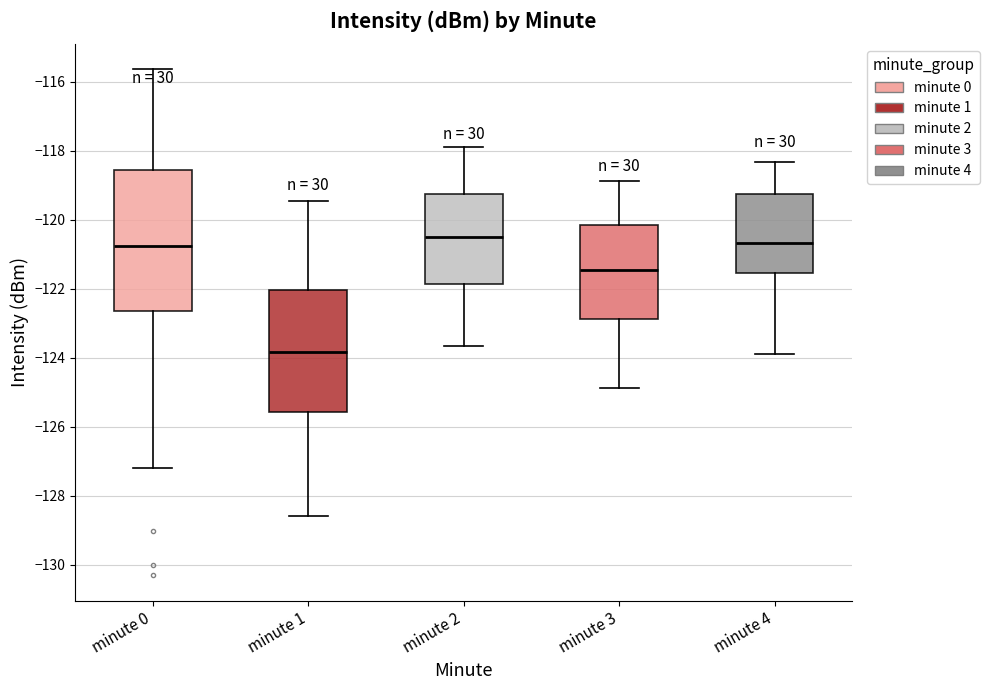

Which box is the tallest, from its lower edge to its upper edge?

minute 0